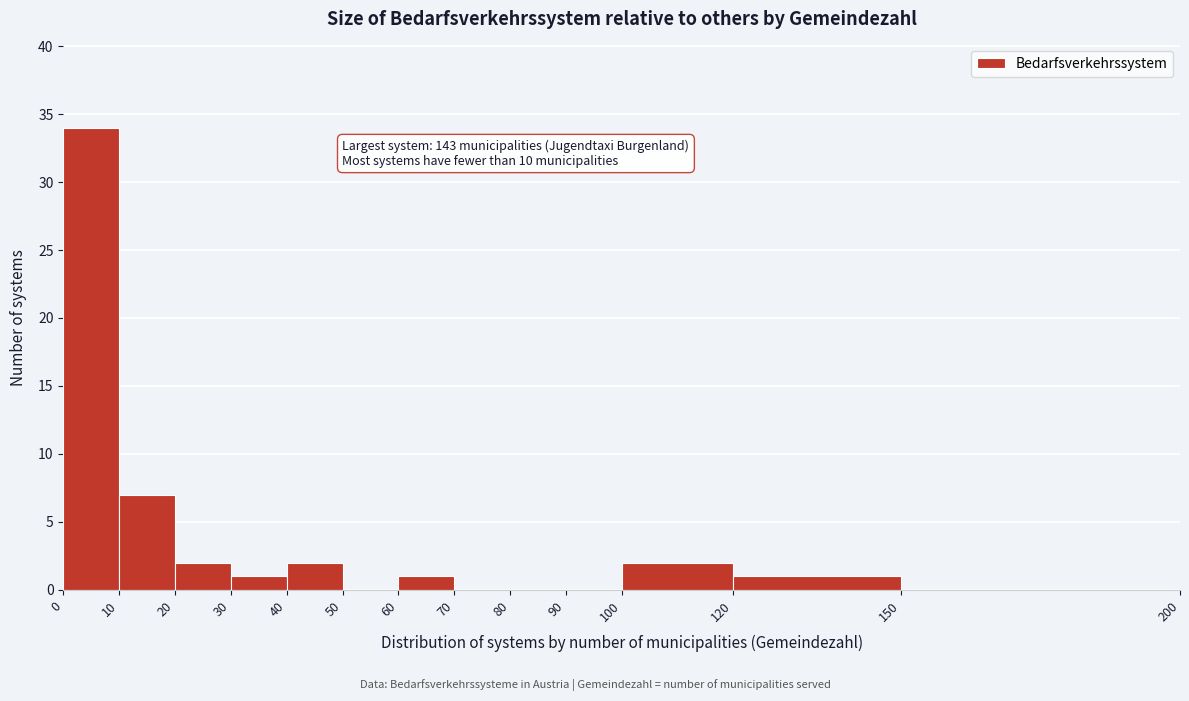

Over which range of the x-axis is the bar tallest?

0 to 10